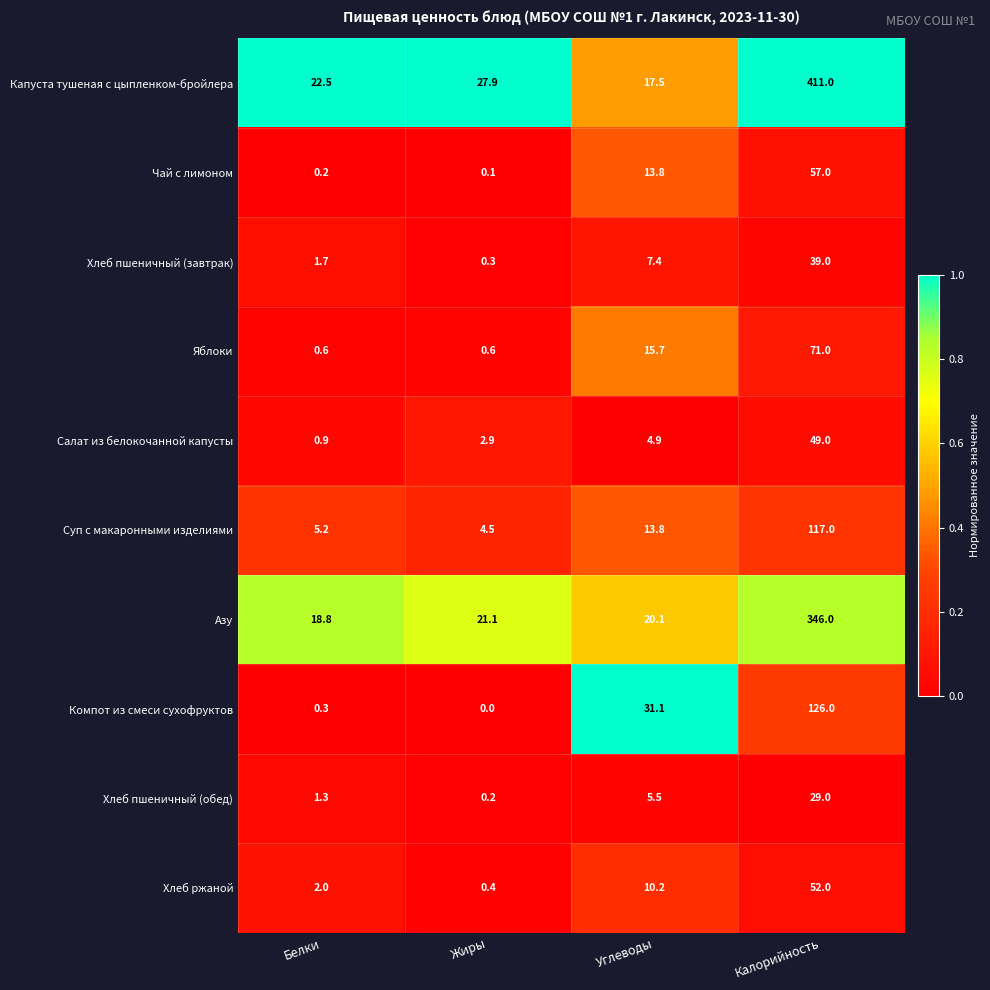

Between Белки and Углеводы, which series saw the biggest shift?

Компот из смеси сухофруктов